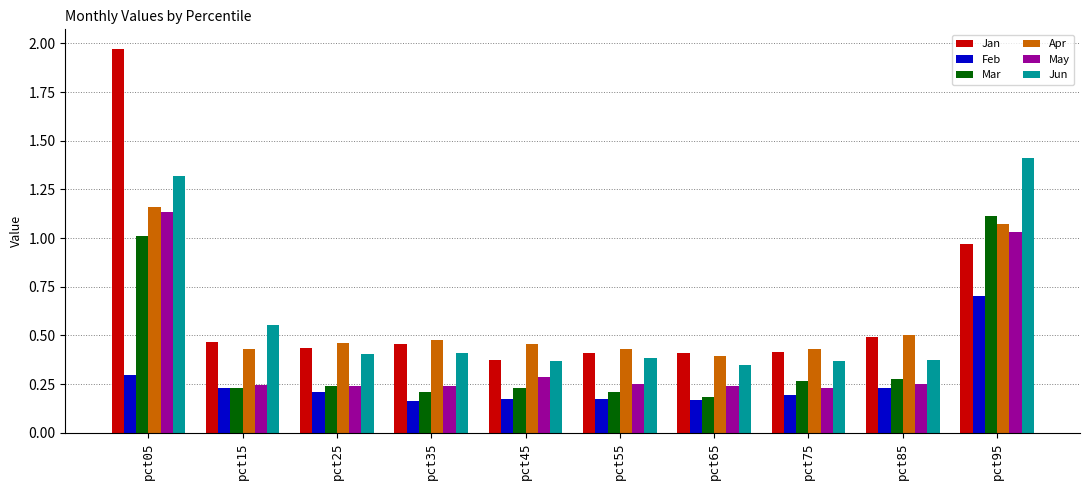

True or false: Jan has a value of 0.5 at pct35.

True